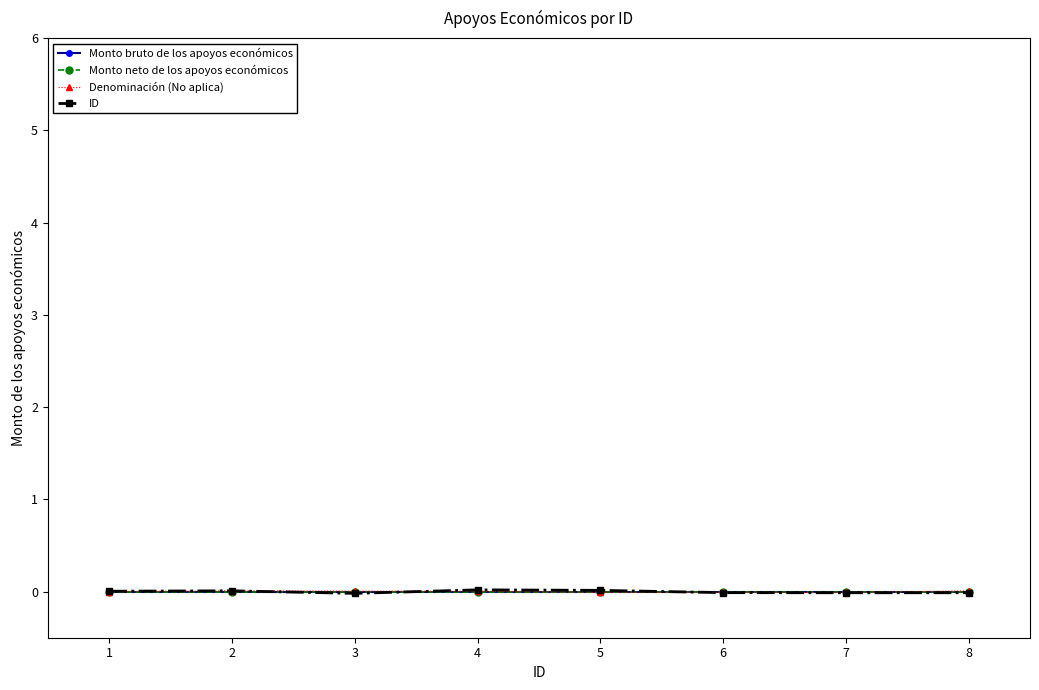

Where is ID nearest to the value 0?

1